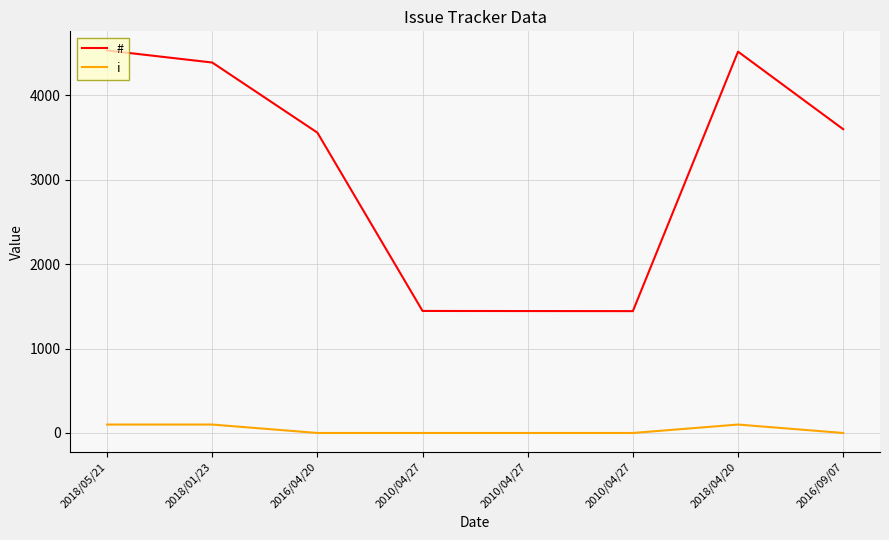

Rank the categories by i value from highest to lowest.

2018/05/21, 2018/01/23, 2018/04/20, 2016/04/20, 2010/04/27, 2010/04/27, 2010/04/27, 2016/09/07